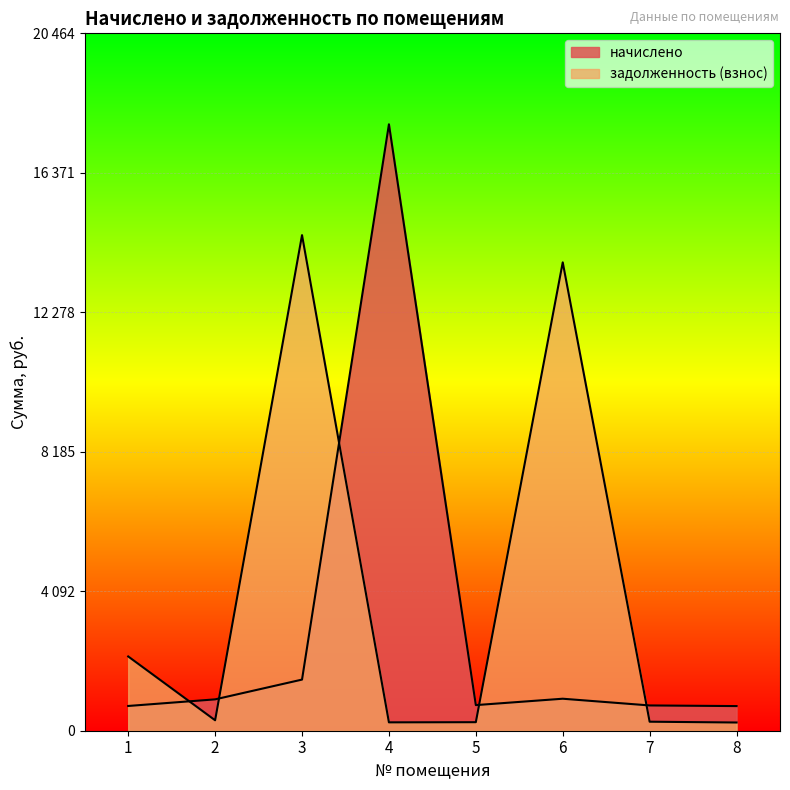

What is the maximum value shown in the chart?

17794.8